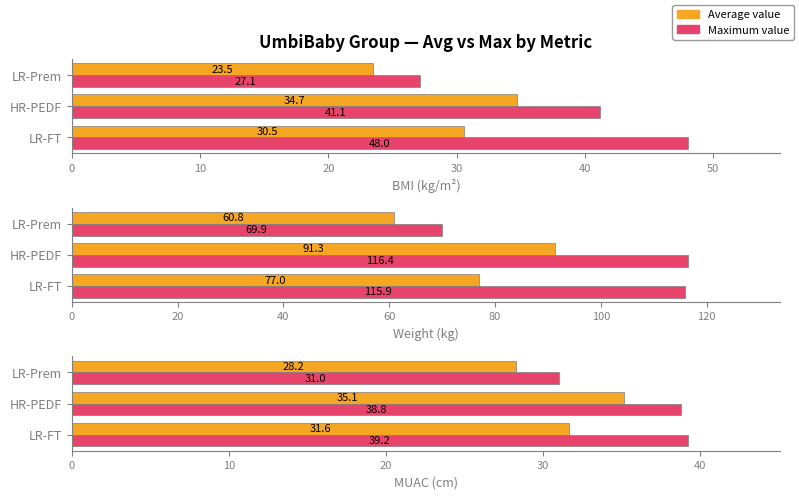

Does the chart contain any negative values?

No